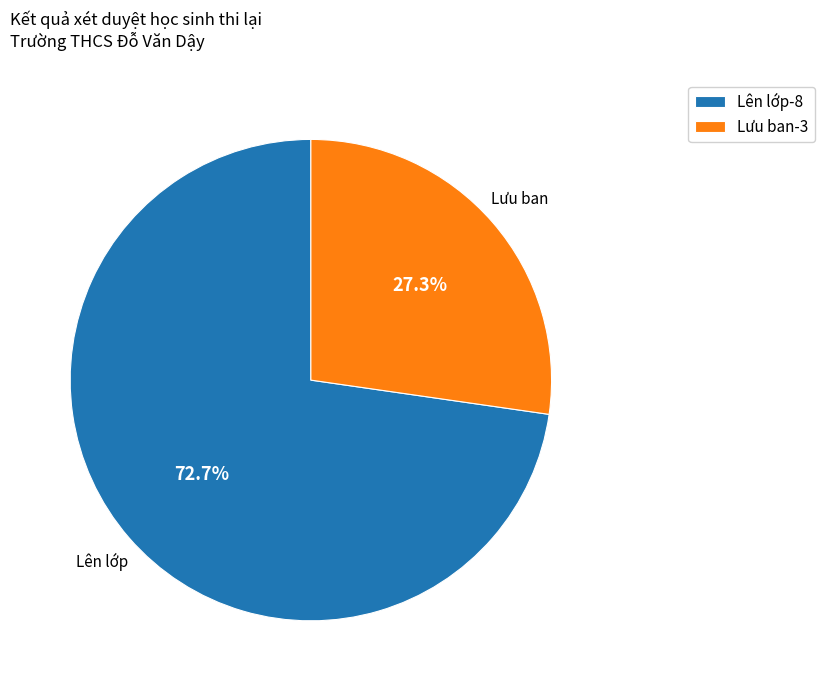

Which slice represents more than half of the pie?

Lên lớp